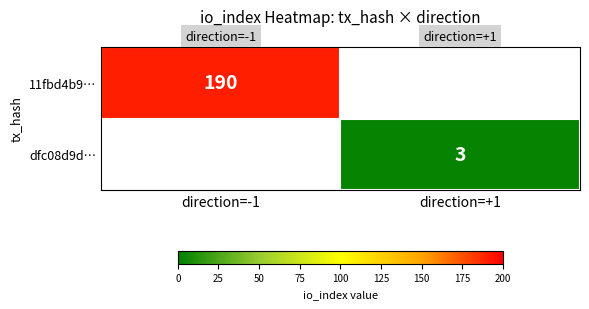

True or false: 11fbd4b9… has a value of 252 at direction=-1.

False